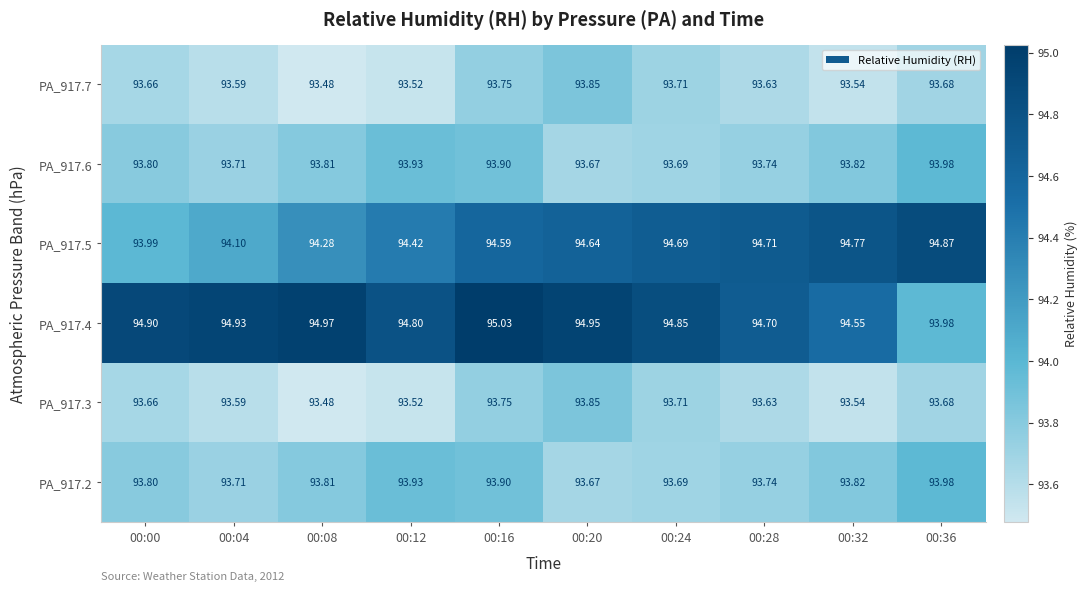

Is the value of PA_917.5 at 00:24 greater than the value of PA_917.3 at 00:28?

Yes